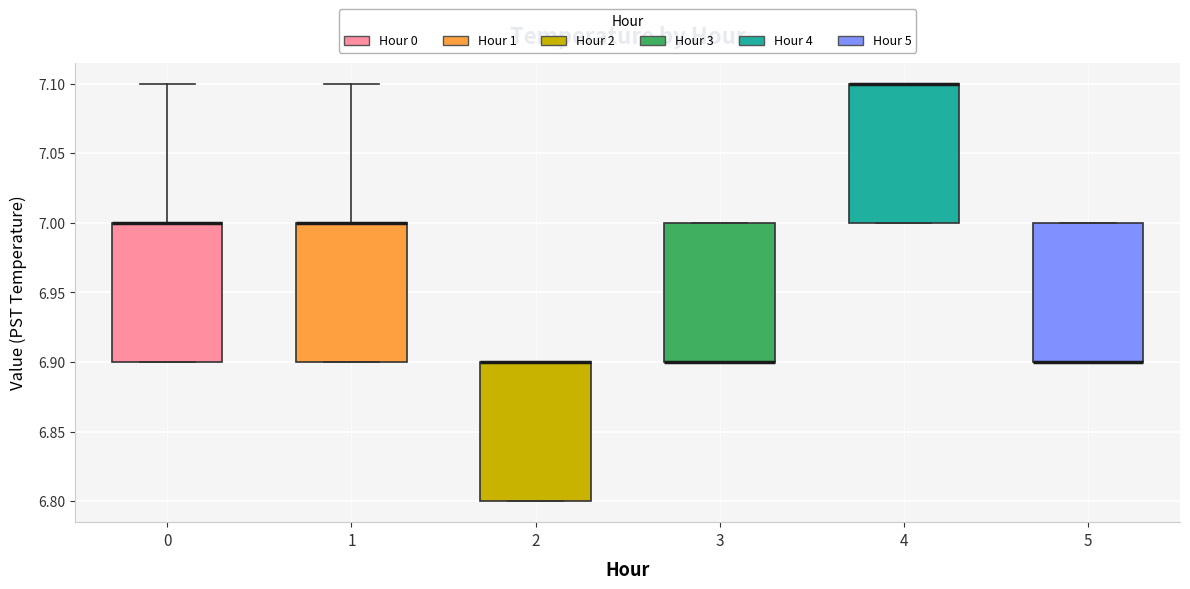

Reading left to right, read every box against the y-axis: the position of its median line, the range the box covers, and the ends of its whiskers. The values are not printed on the chart, so give them approximately, as read against the axis.

0: median 7.0 (drawn on the box's upper edge), box 6.9 to 7.0, whiskers 6.9 to 7.1
1: median 7.0 (drawn on the box's upper edge), box 6.9 to 7.0, whiskers 6.9 to 7.1
2: median 6.9 (drawn on the box's upper edge), box 6.8 to 6.9, whiskers 6.8 to 6.9
3: median 6.9 (drawn on the box's lower edge), box 6.9 to 7.0, whiskers 6.9 to 7.0
4: median 7.1 (drawn on the box's upper edge), box 7.0 to 7.1, whiskers 7.0 to 7.1
5: median 6.9 (drawn on the box's lower edge), box 6.9 to 7.0, whiskers 6.9 to 7.0